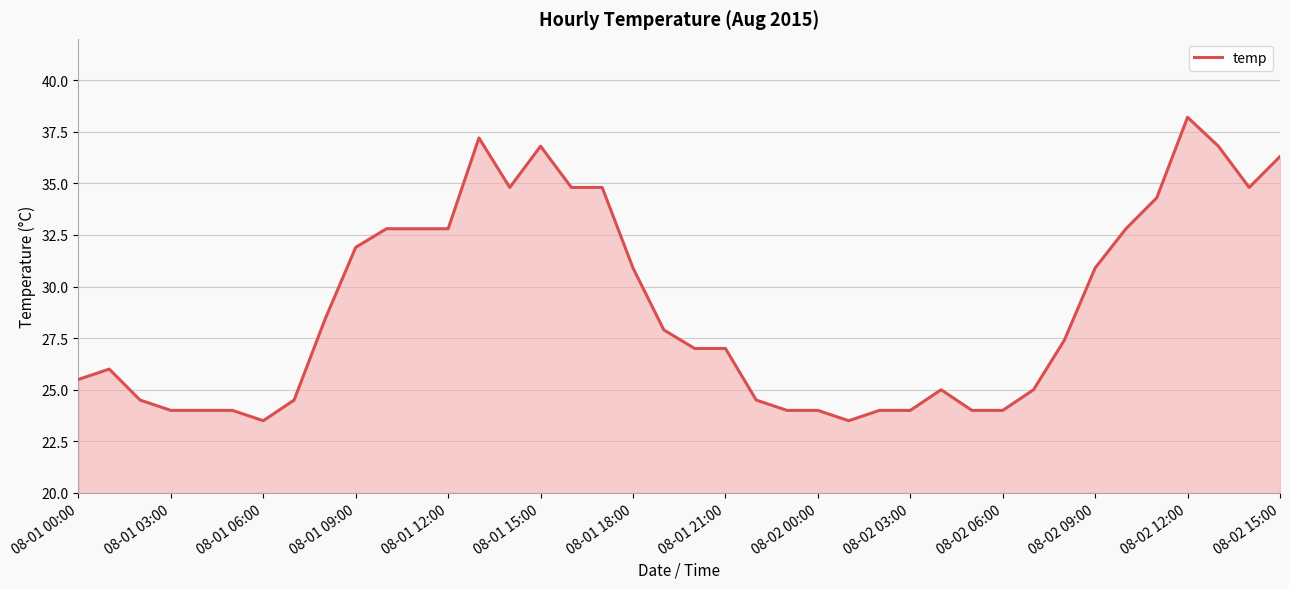

What is the minimum value shown in the chart?

23.5